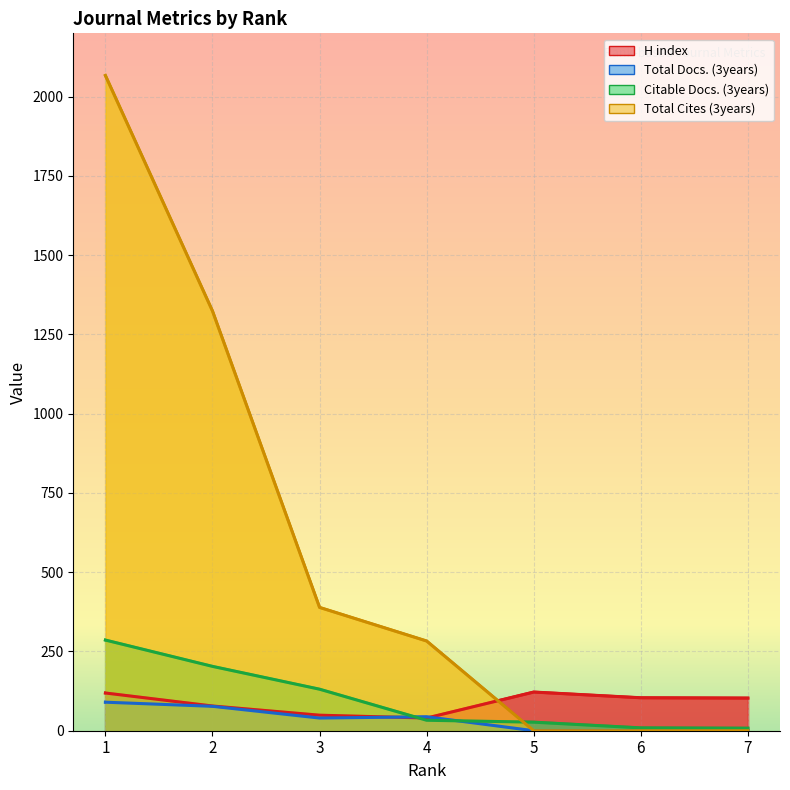

Count the number of data series in this chart.

4